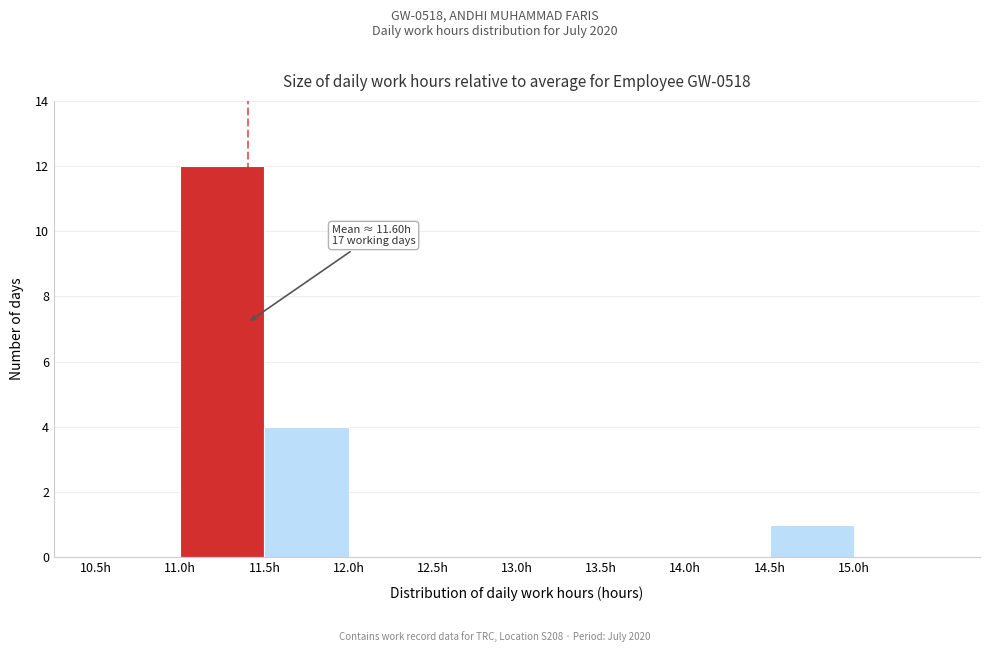

Which range on the x-axis has the tallest bar?

11.0 to 11.5